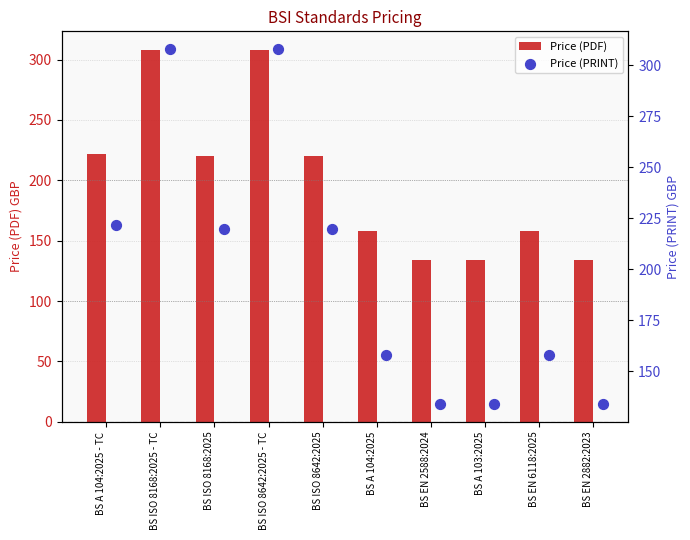

Which series reaches the minimum Y coordinate?

Price (PDF)